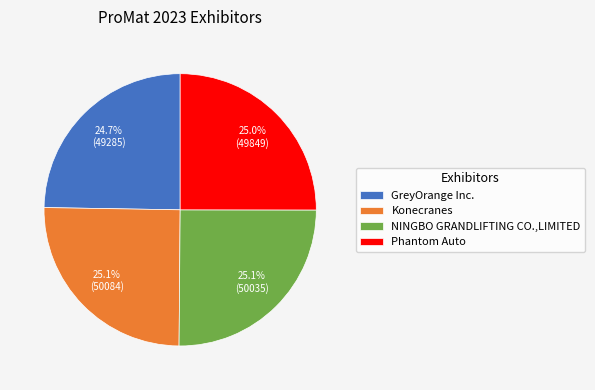

What is the ratio of the value at Phantom Auto to the value at GreyOrange Inc.?

1.0